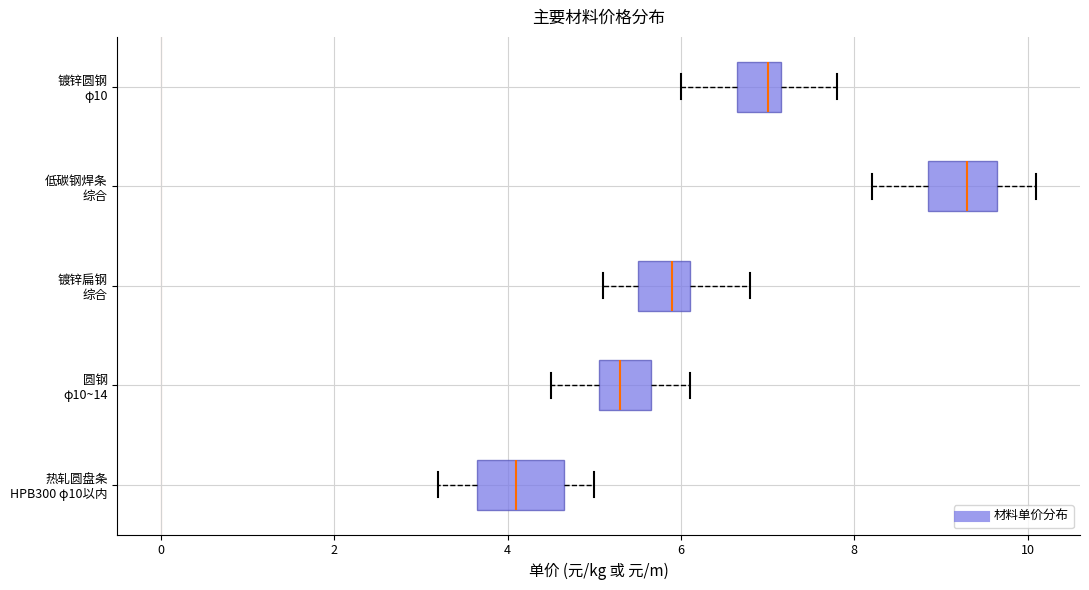

Where does the right whisker of the box for 圆钢 φ10~14 end on the x-axis? The values are not printed on the chart, so give them approximately, as read against the axis.

6.2